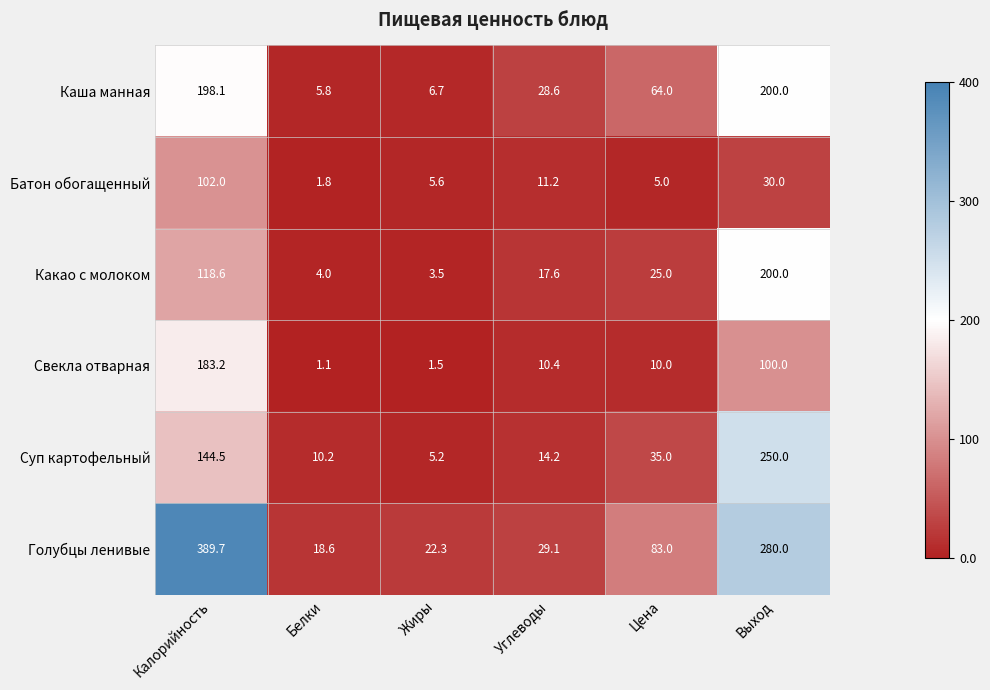

Between Калорийность and Углеводы, which series saw the biggest shift?

Голубцы ленивые